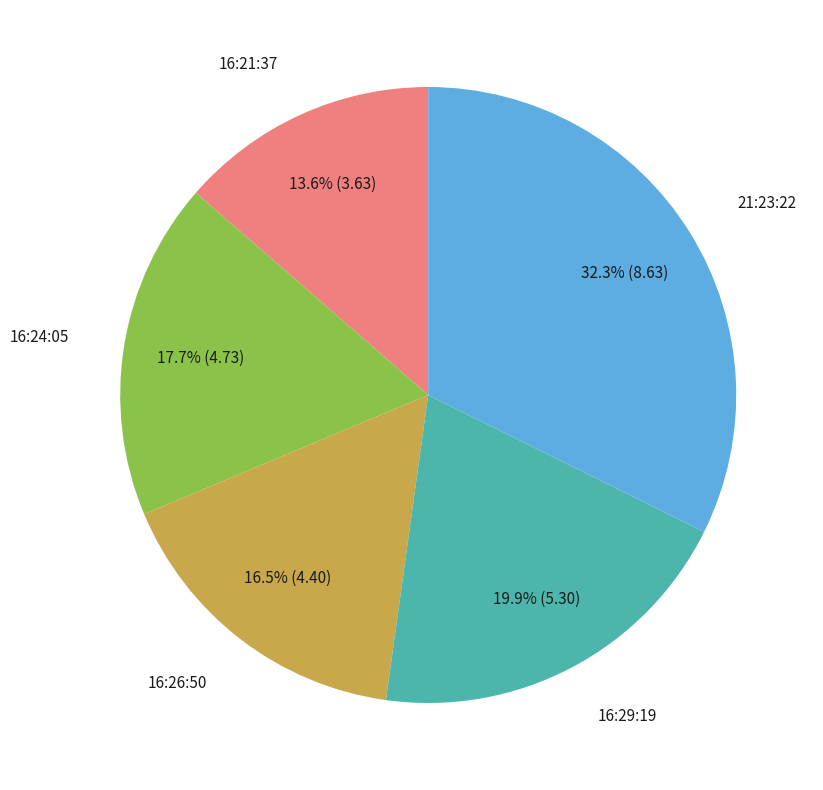

Does any single category account for the majority?

No